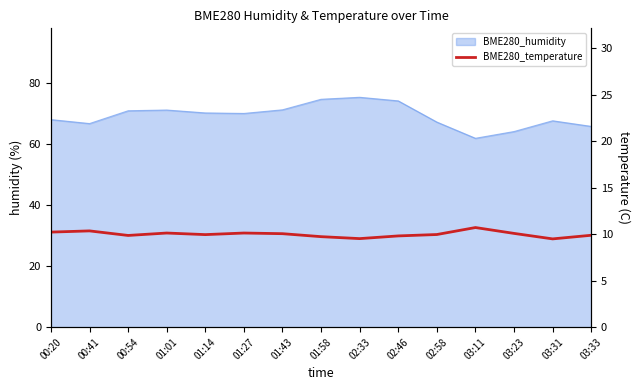

Does the chart have visible grid lines?

No